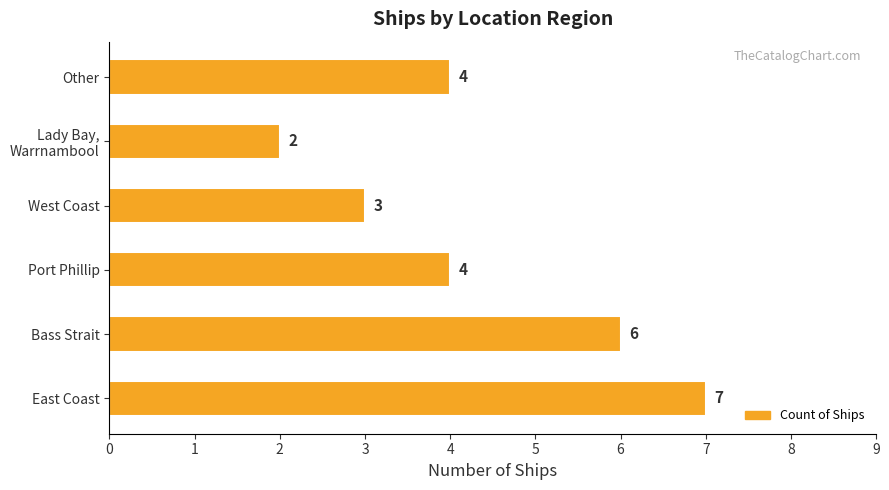

What value does the data have at Port Phillip?

4